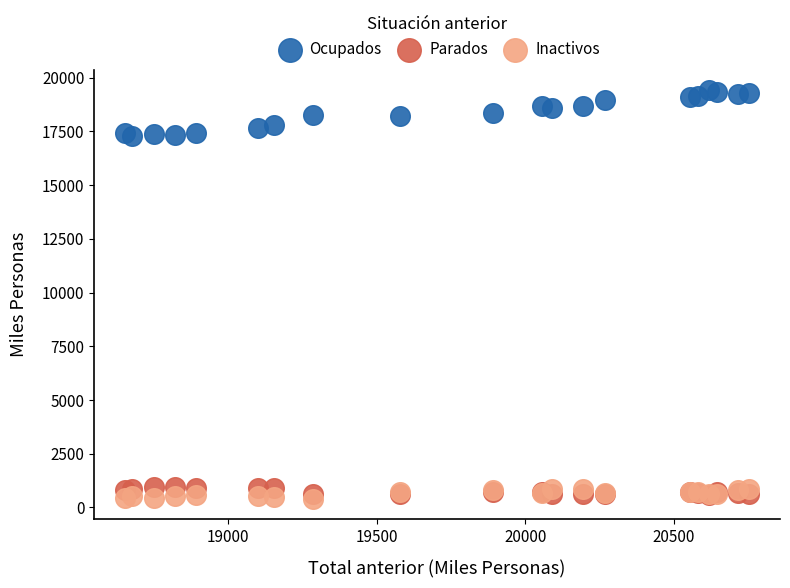

What are all the series names shown in the legend?

Ocupados, Parados, Inactivos